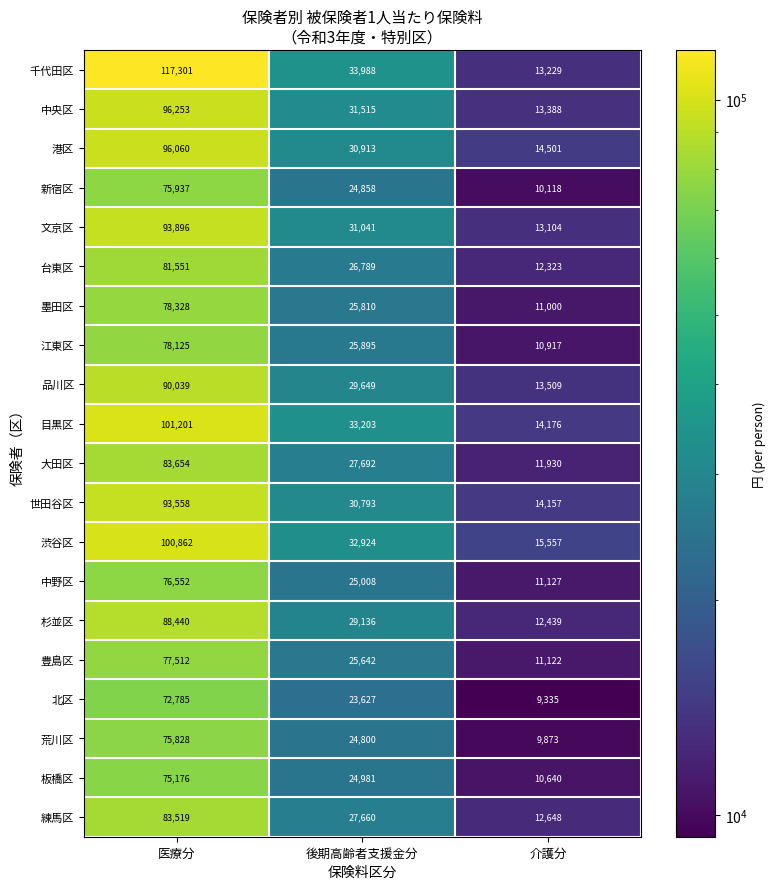

How many data points in 板橋区 are less than 24981?

1